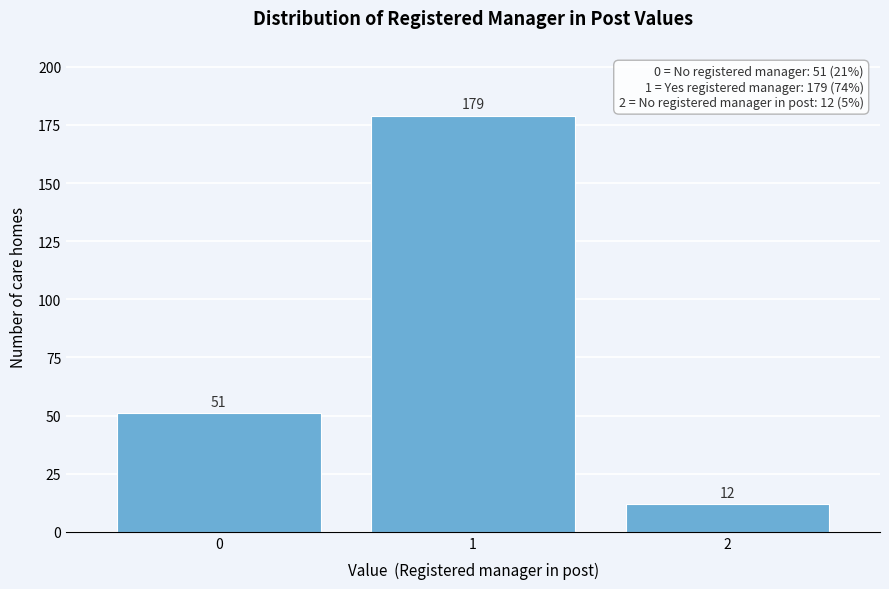

Reading left to right, list all the values displayed in this chart.

51	179	12